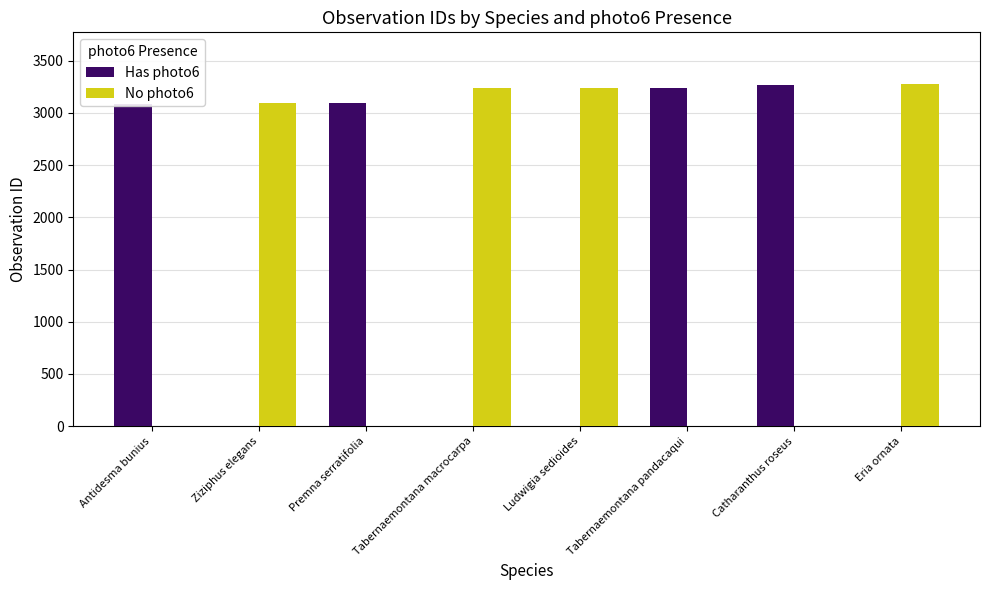

True or false: Has photo6 has a value of 4401 at Catharanthus roseus.

False